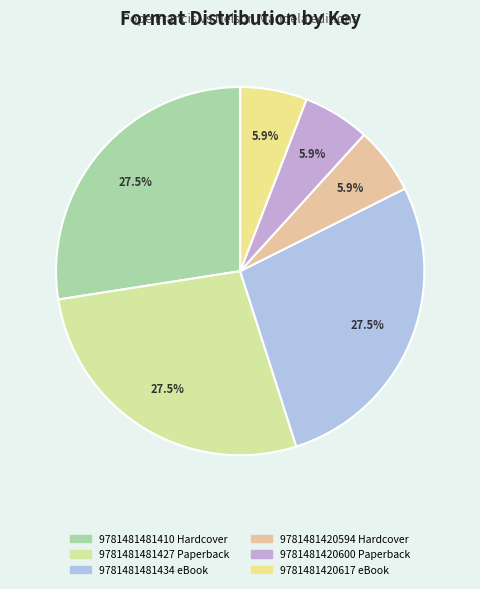

To the nearest percent, what portion does 9781481481410 Hardcover represent?

27%